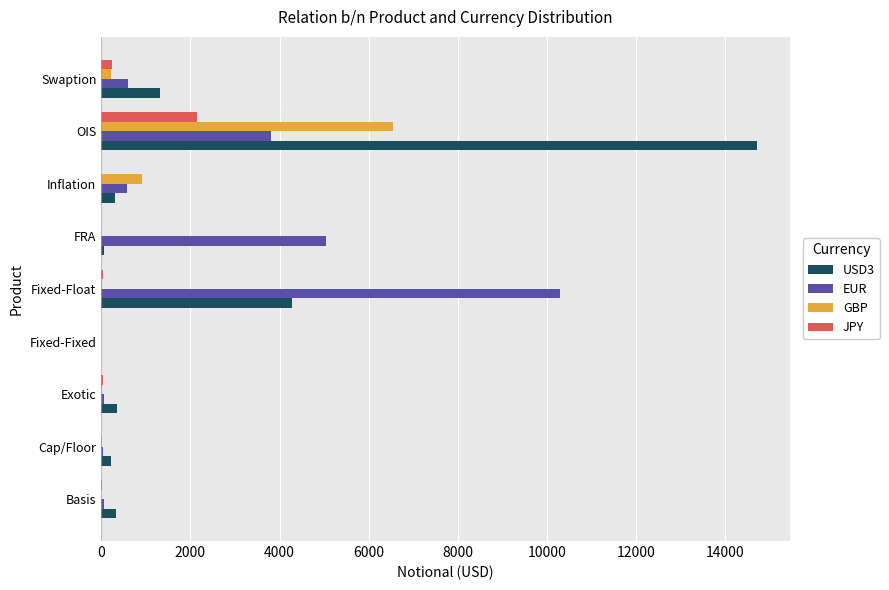

What are all the series names shown in the legend?

USD3, EUR, GBP, JPY